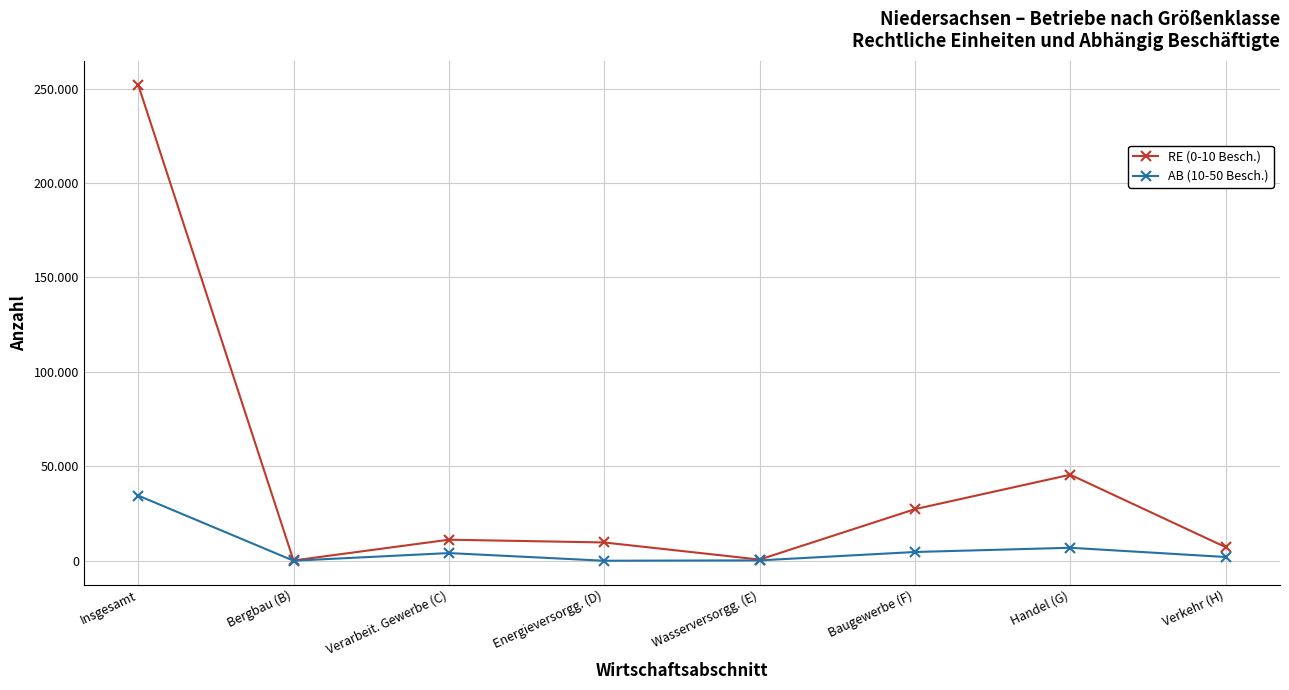

Is the value of AB (10-50 Besch.) at Energieversorgg. (D) greater than the value of RE (0-10 Besch.) at Energieversorgg. (D)?

No